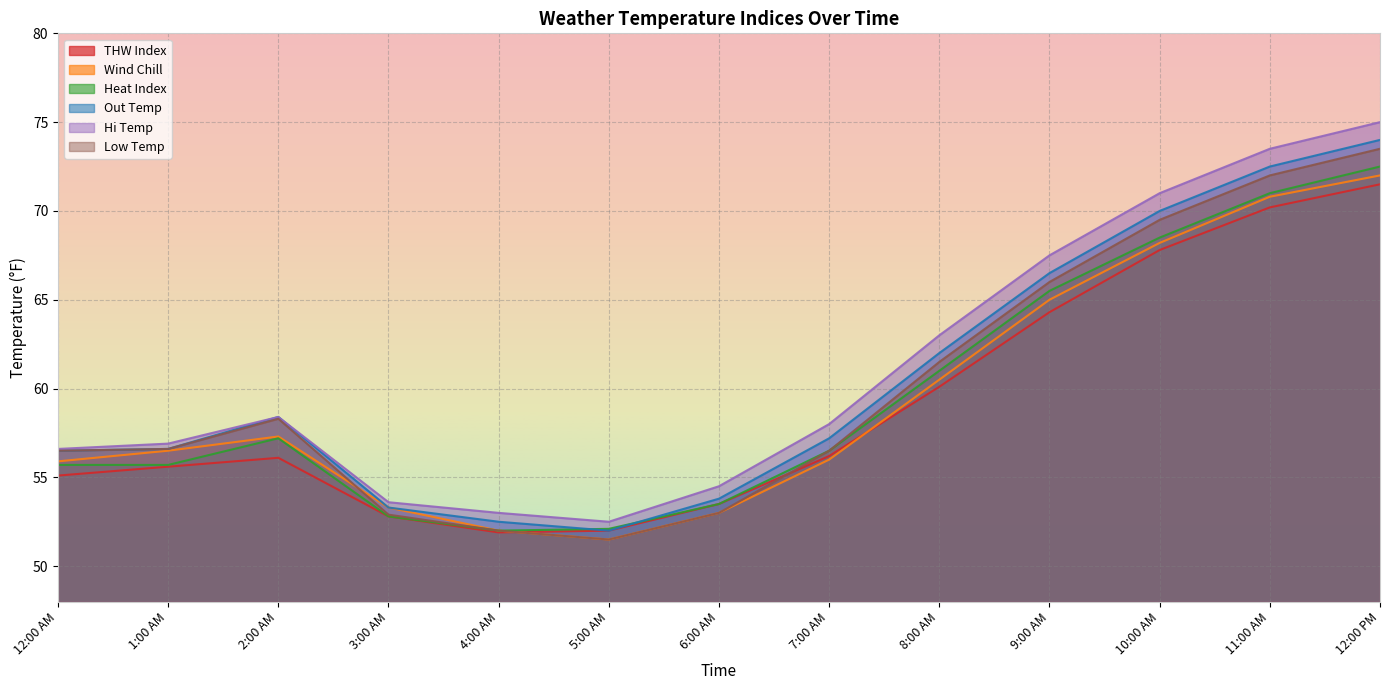

Which series has the largest total across all categories?

Hi Temp